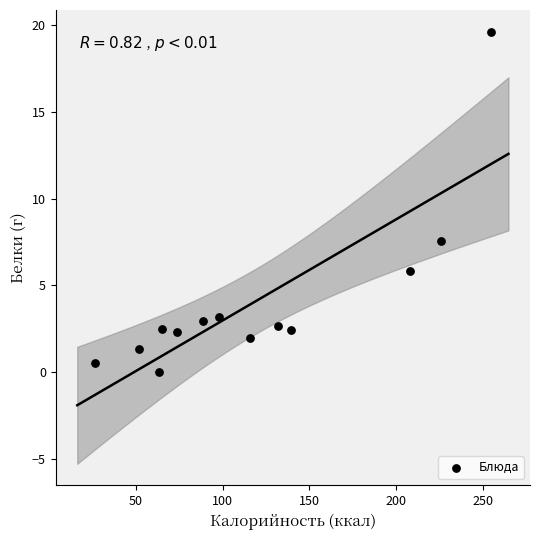

What is the range of Y values (max minus min)?

19.6